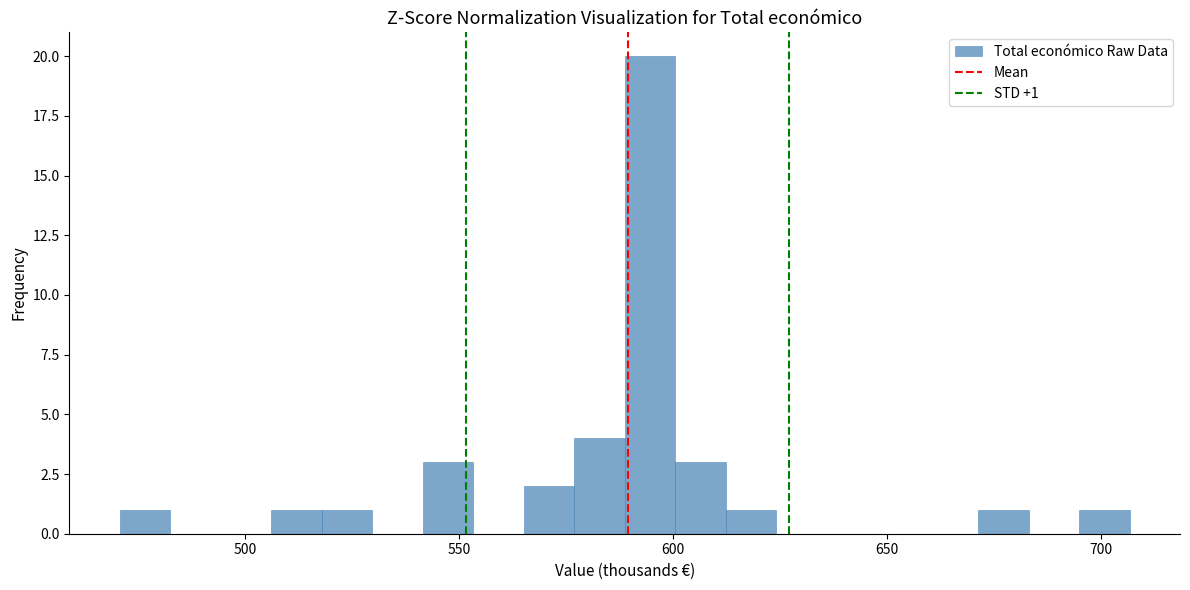

Around what value on the x-axis is the tallest bar? Give the approximate position of its centre, as read against the axis.

595